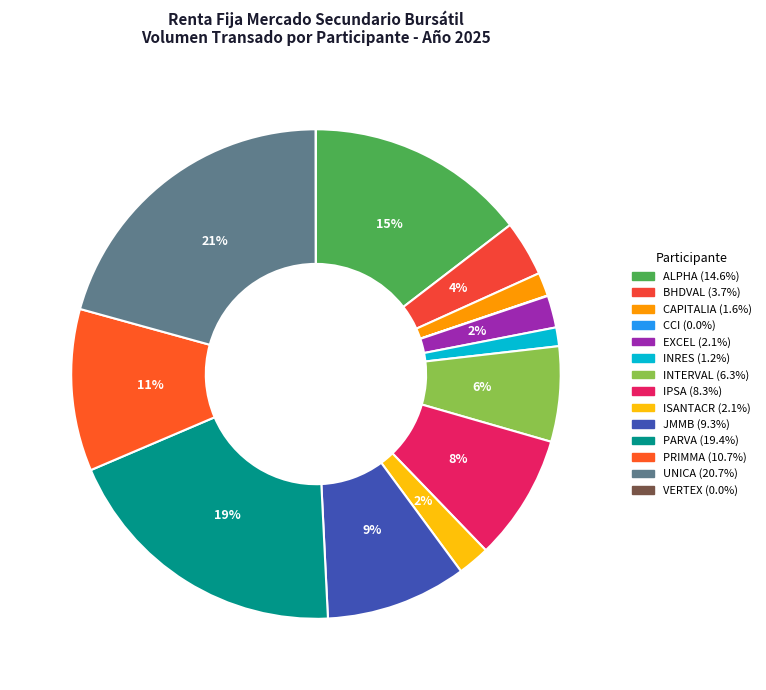

How many segments does this pie chart have?

14